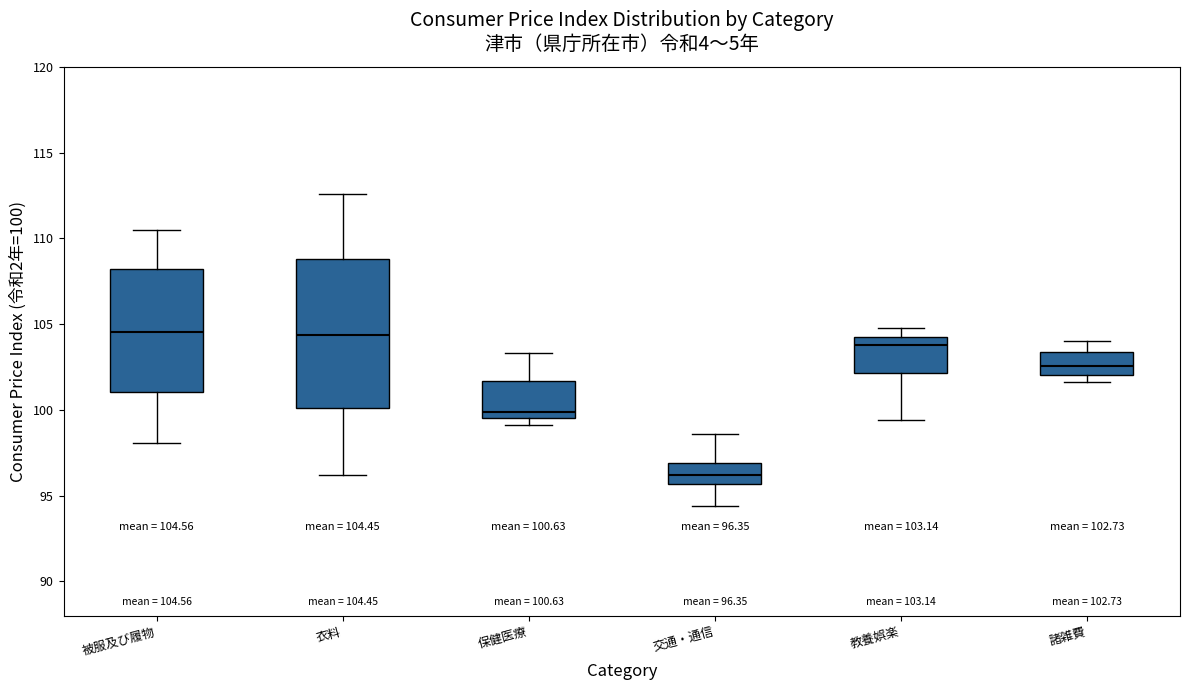

Which box has the lowest median line?

交通・通信